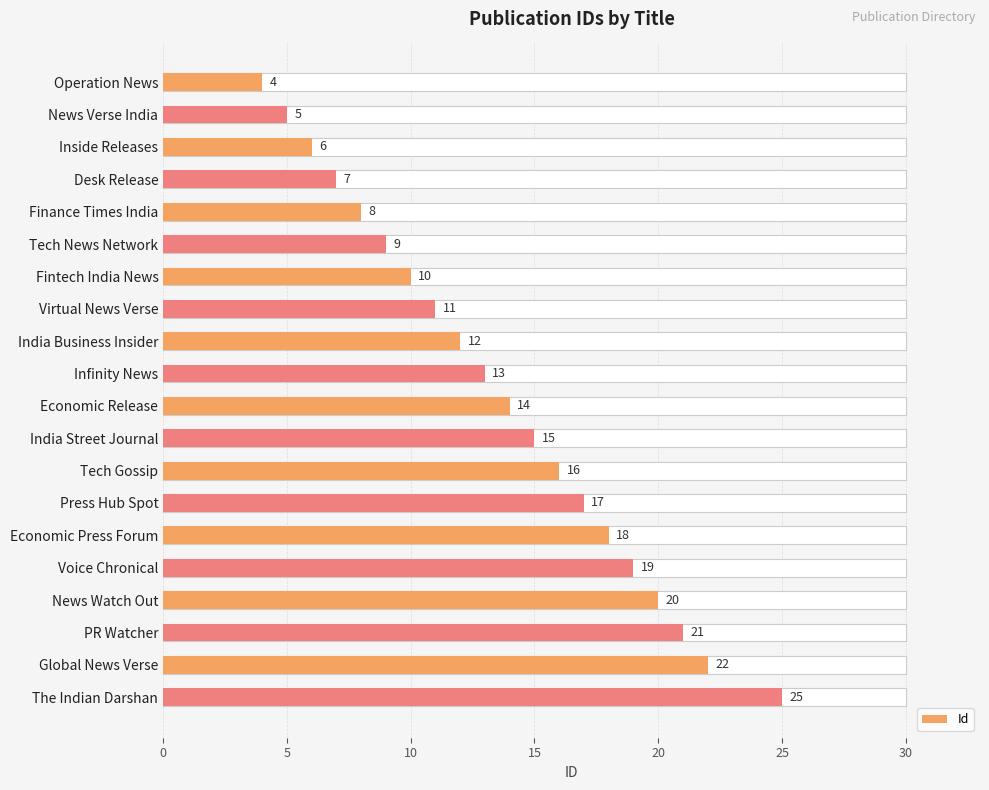

How many values are below 14?

10